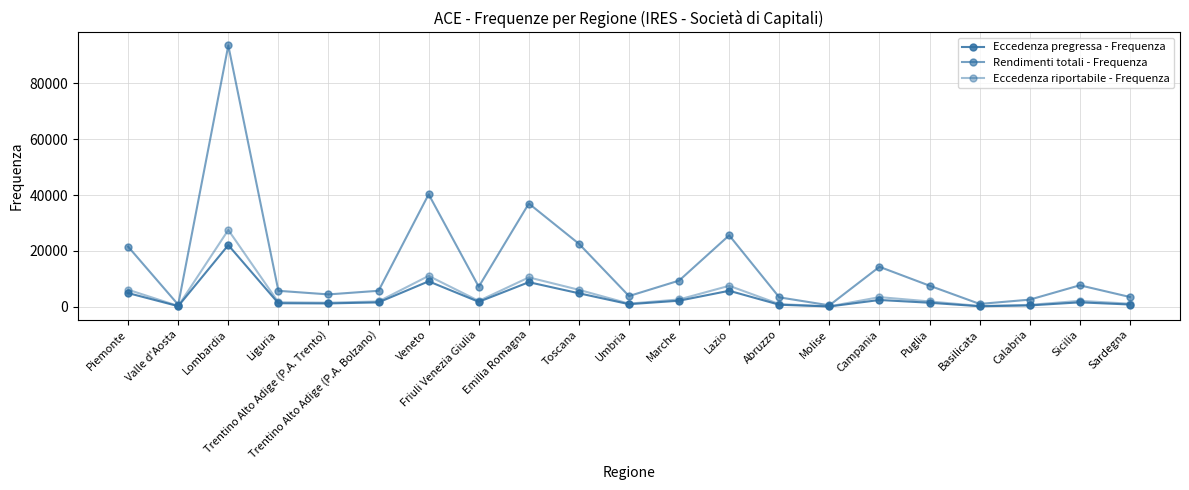

What is the smallest value displayed?

95